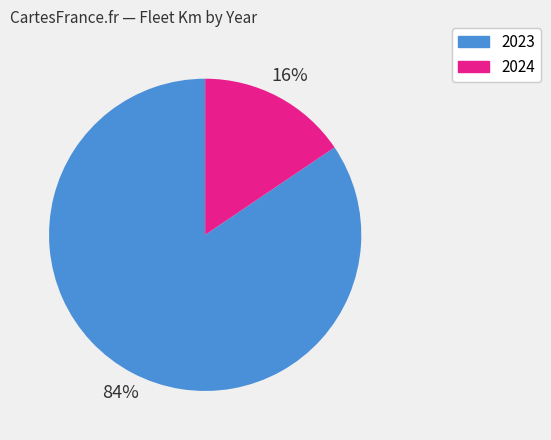

Is there a majority slice in this chart?

Yes